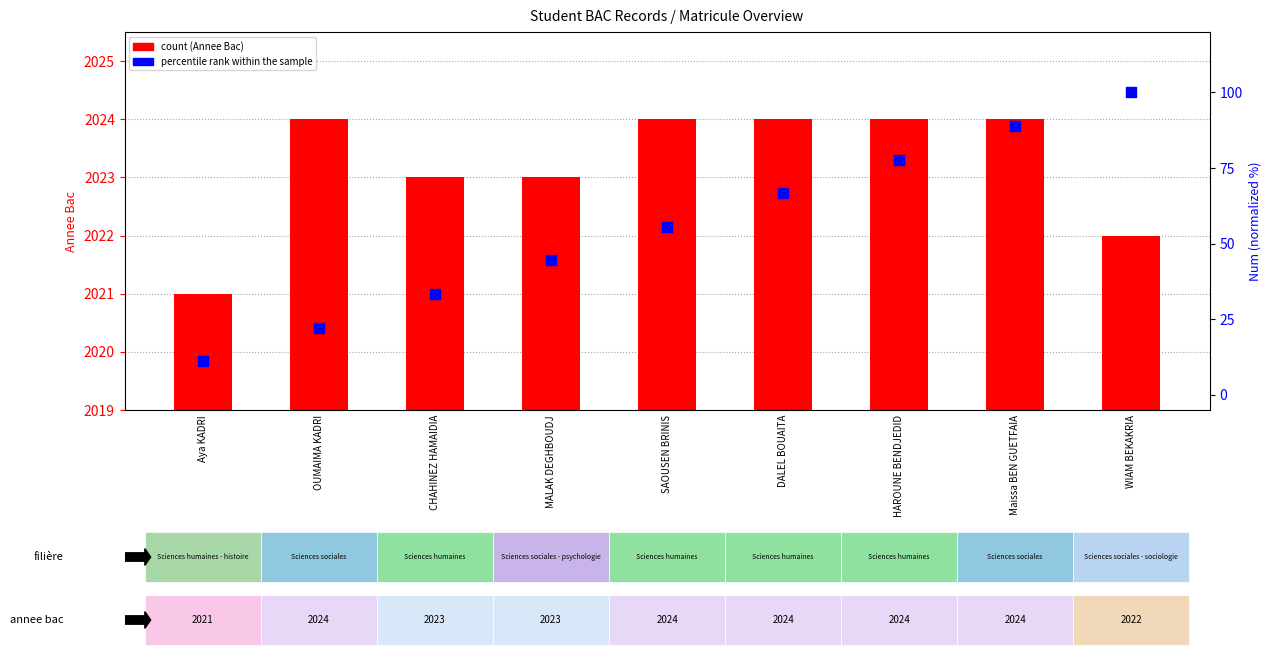

Which series contains the lowest Y value?

percentile rank within the sample